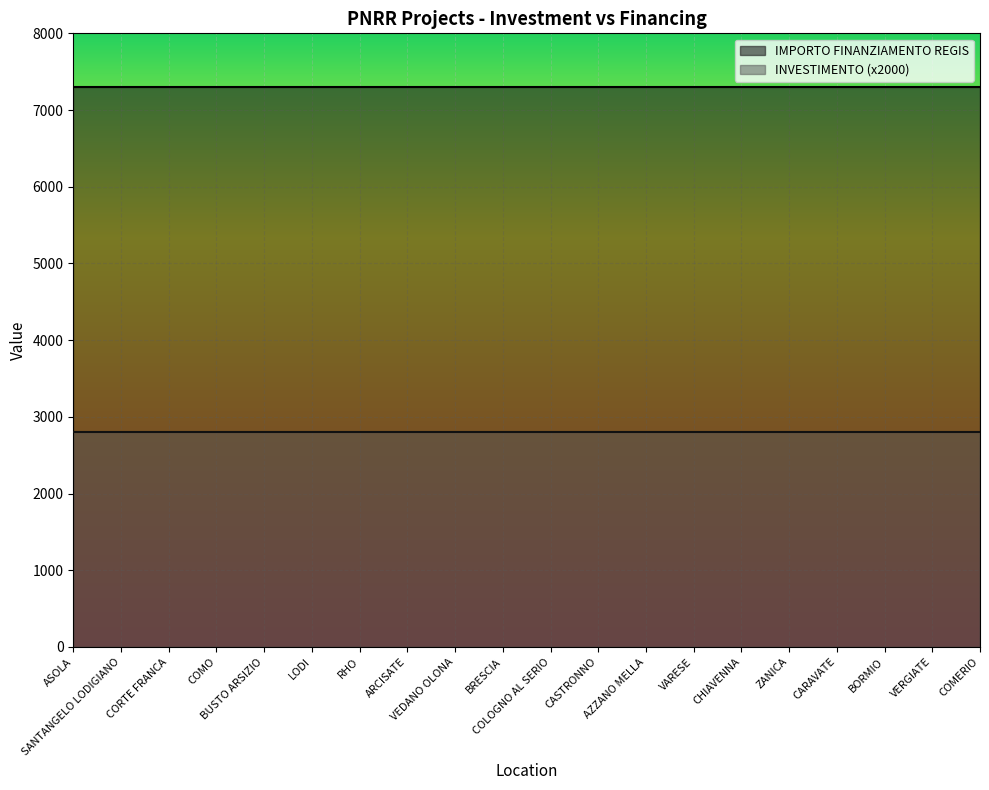

How many lines are shown in the chart?

2